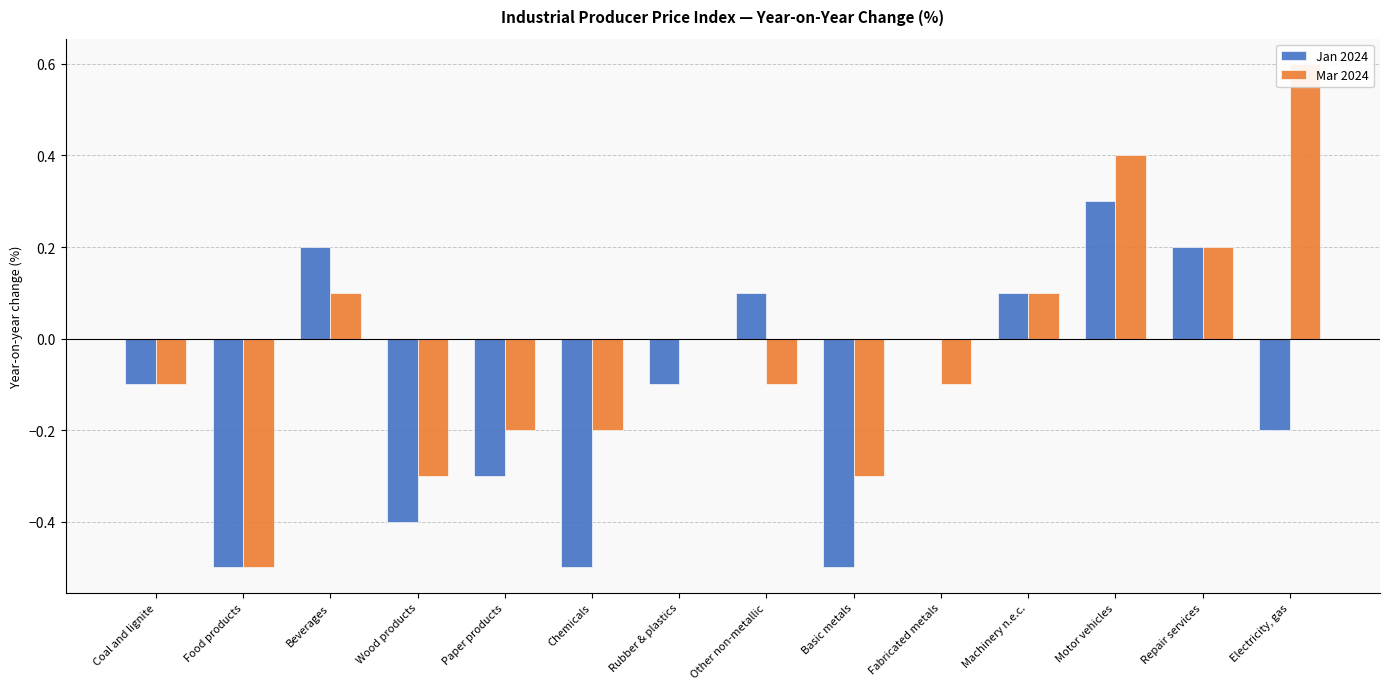

Which series has the largest range (max minus min)?

Mar 2024